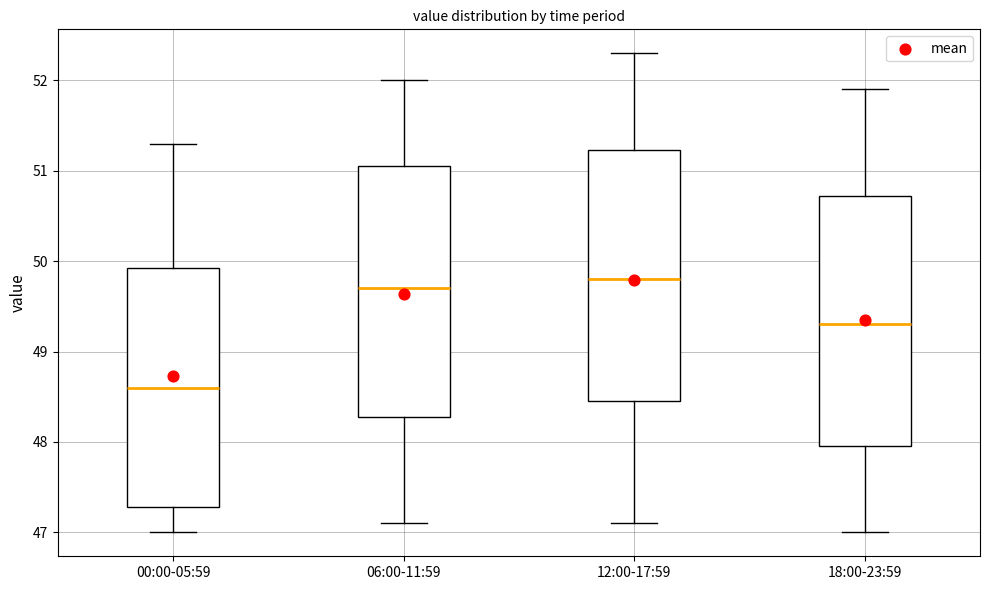

Which box has the lowest median line?

00:00-05:59